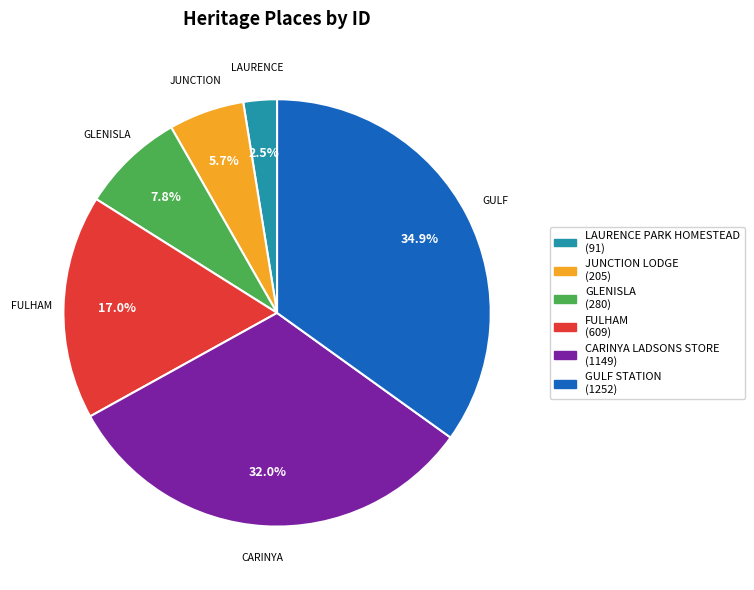

Count the number of slices in the pie.

6